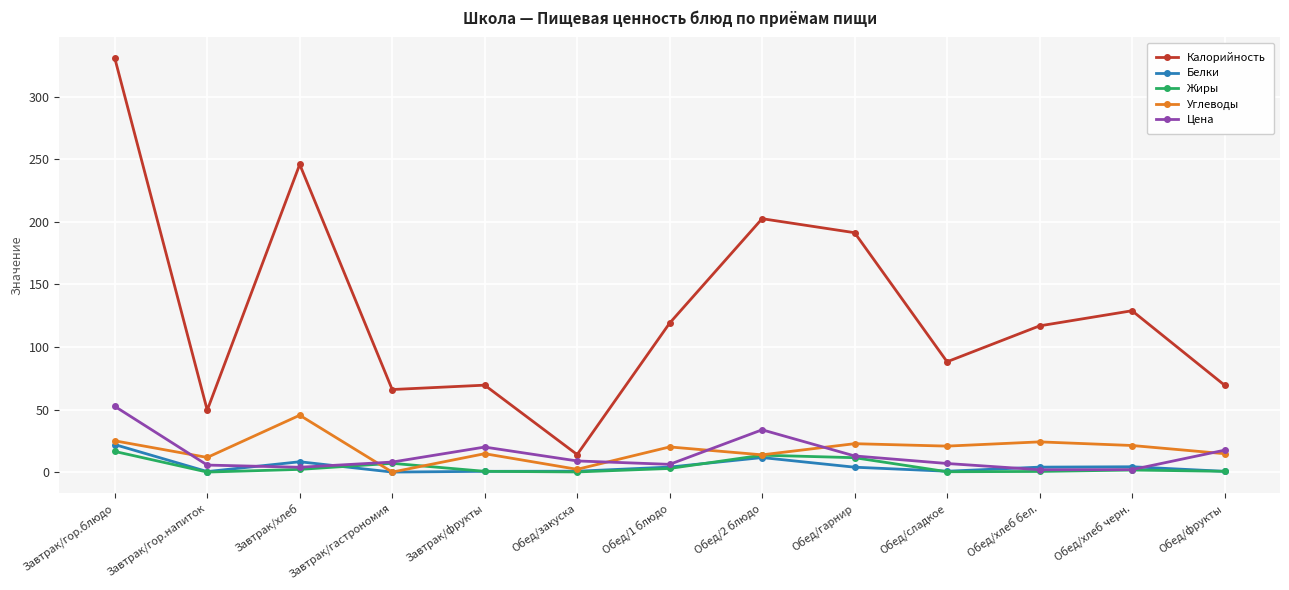

What is the label of the 4th point from the left?

Завтрак/гастрономия